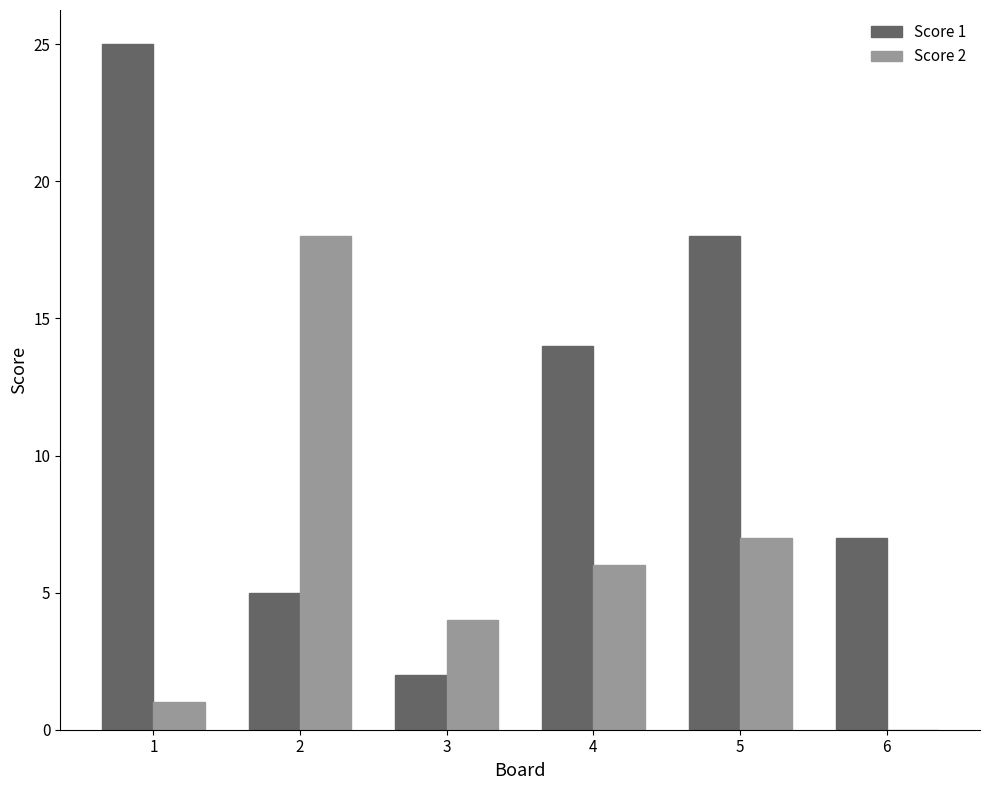

What is the average value of the Score 1 series?

12